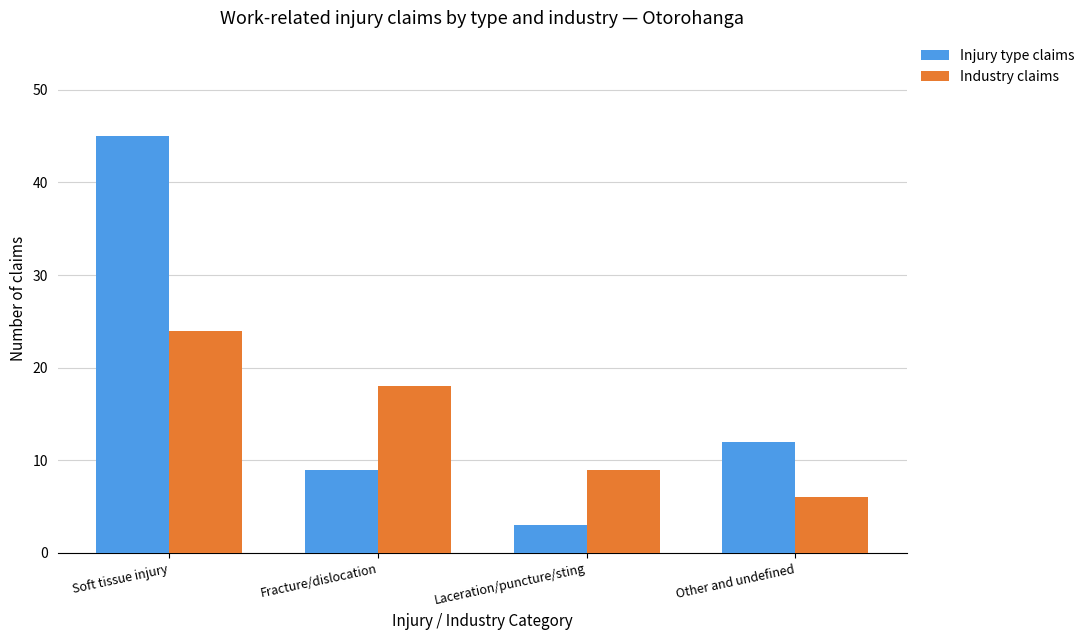

What position from the right is Fracture/dislocation?

3